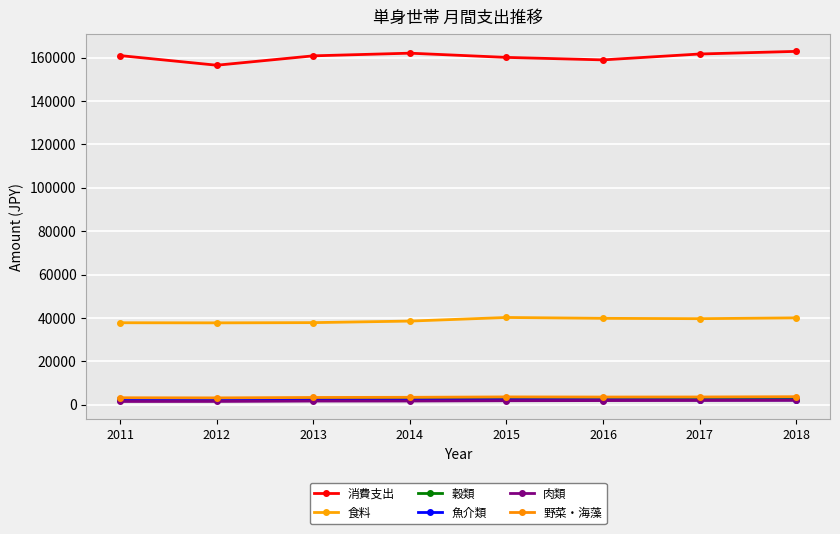

Reading right to left, list all the values displayed in this chart.

消費支出: 2018=162833	2017=161623	2016=158911	2015=160057	2014=162002	2013=160776	2012=156450	2011=160891
食料: 2018=40026	2017=39649	2016=39808	2015=40202	2014=38539	2013=37831	2012=37726	2011=37775
穀類: 2018=2662	2017=2607	2016=2583	2015=2546	2014=2538	2013=2567	2012=2609	2011=2569
魚介類: 2018=2217	2017=2222	2016=2299	2015=2314	2014=2228	2013=2212	2012=2182	2011=2201
肉類: 2018=2009	2017=1956	2016=1909	2015=1837	2014=1702	2013=1686	2012=1513	2011=1493
野菜・海藻: 2018=3693	2017=3565	2016=3541	2015=3597	2014=3415	2013=3341	2012=3150	2011=3209